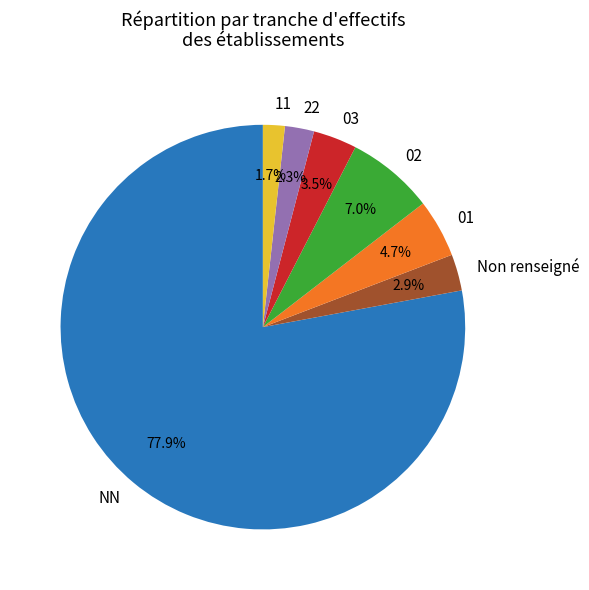

Combined, what portion of the pie is NN and Non renseigné?

80.8%